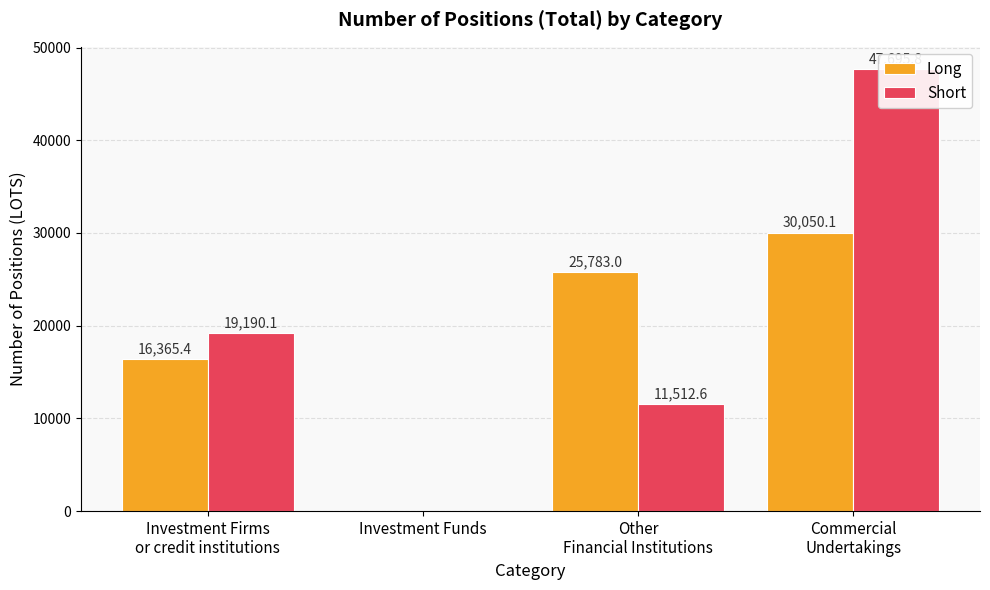

What is the highest value of the Long series?

30050.1